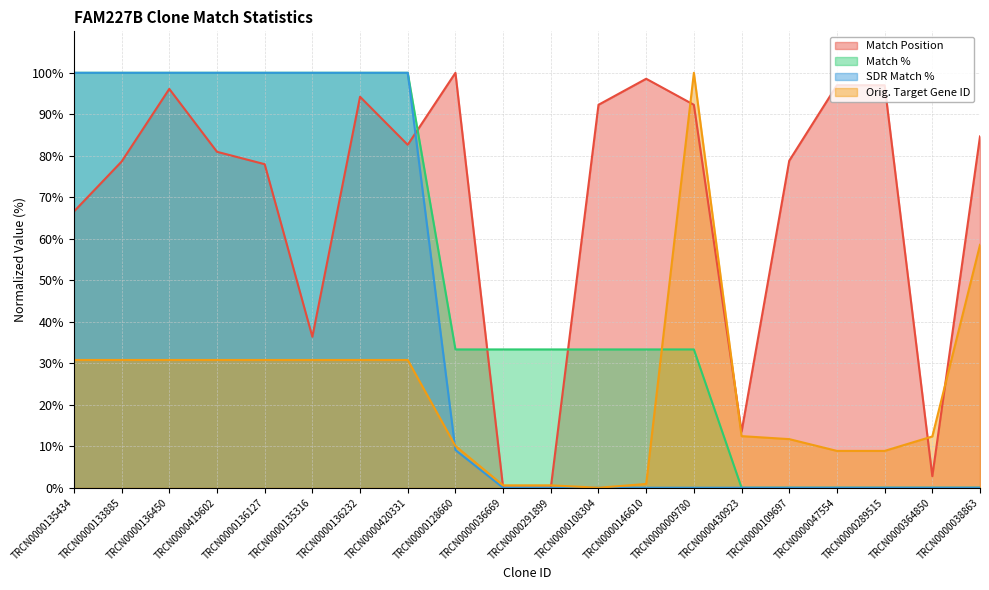

What is the highest value of the Orig. Target Gene ID series?

100.0